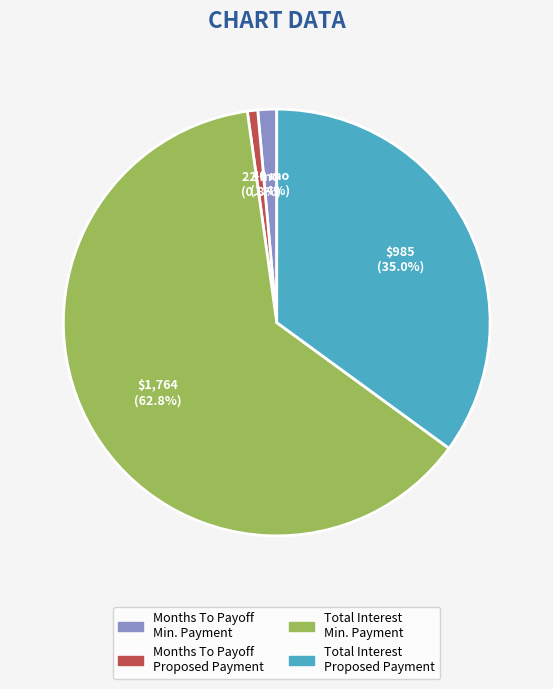

Is there a majority slice in this chart?

Yes